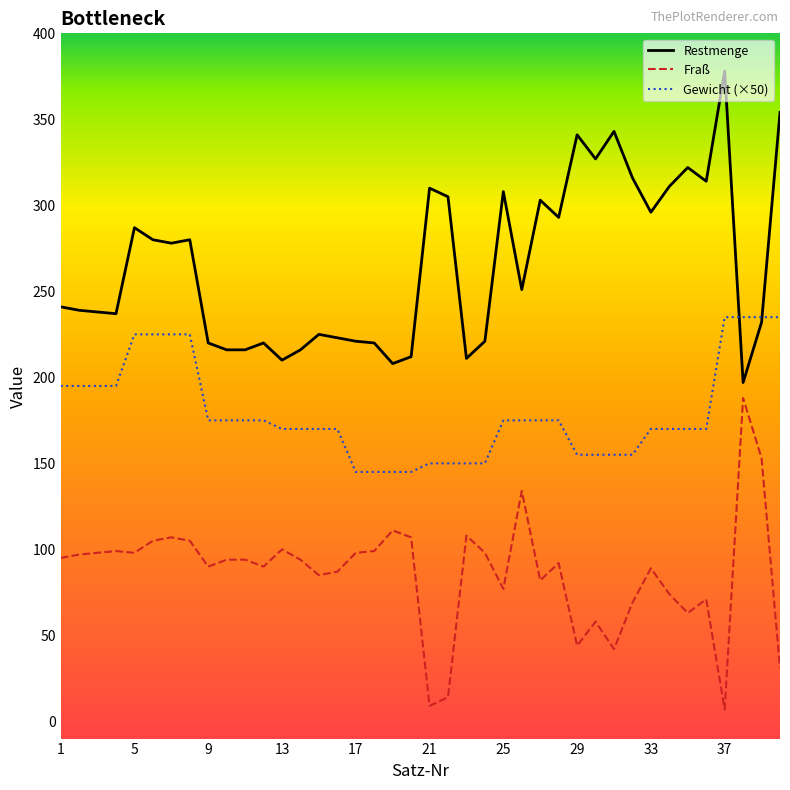

True or false: Restmenge has more than 2 points higher than both neighbors.

True